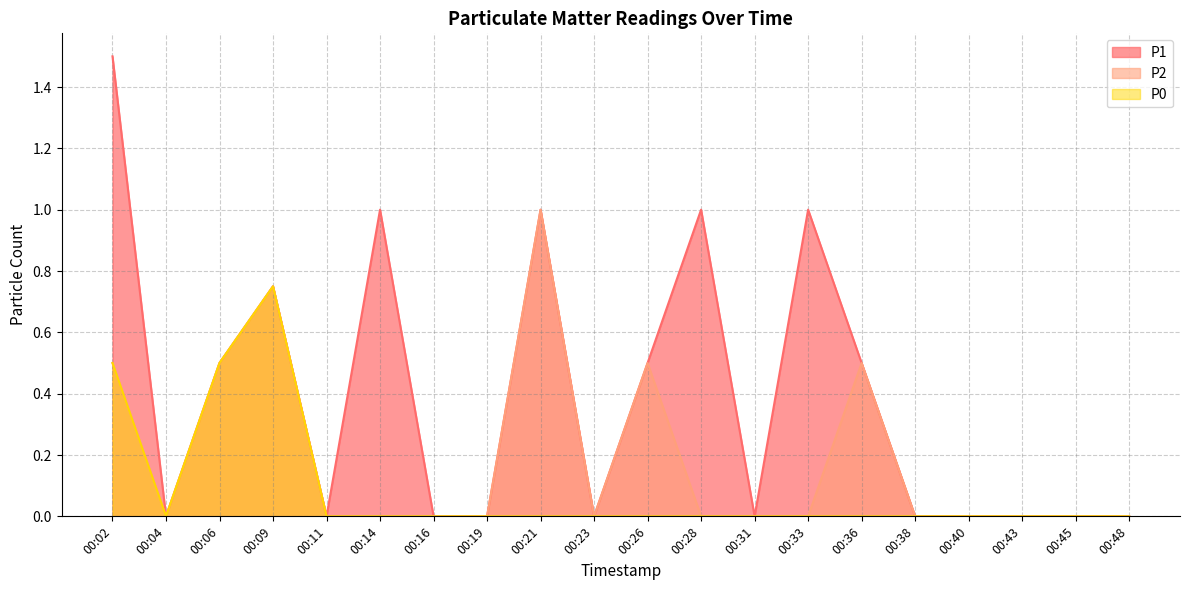

Reading right to left, transcribe all the data shown in this chart.

P1: 00:48=0.0	00:45=0.0	00:43=0.0	00:40=0.0	00:38=0.0	00:36=0.5	00:33=1.0	00:31=0.0	00:28=1.0	00:26=0.5	00:23=0.0	00:21=1.0	00:19=0.0	00:16=0.0	00:14=1.0	00:11=0.0	00:09=0.8	00:06=0.5	00:04=0.0	00:02=1.5
P2: 00:48=0.0	00:45=0.0	00:43=0.0	00:40=0.0	00:38=0.0	00:36=0.5	00:33=0.0	00:31=0.0	00:28=0.0	00:26=0.5	00:23=0.0	00:21=1.0	00:19=0.0	00:16=0.0	00:14=0.0	00:11=0.0	00:09=0.8	00:06=0.5	00:04=0.0	00:02=0.5
P0: 00:48=0.0	00:45=0.0	00:43=0.0	00:40=0.0	00:38=0.0	00:36=0.0	00:33=0.0	00:31=0.0	00:28=0.0	00:26=0.0	00:23=0.0	00:21=0.0	00:19=0.0	00:16=0.0	00:14=0.0	00:11=0.0	00:09=0.8	00:06=0.5	00:04=0.0	00:02=0.5